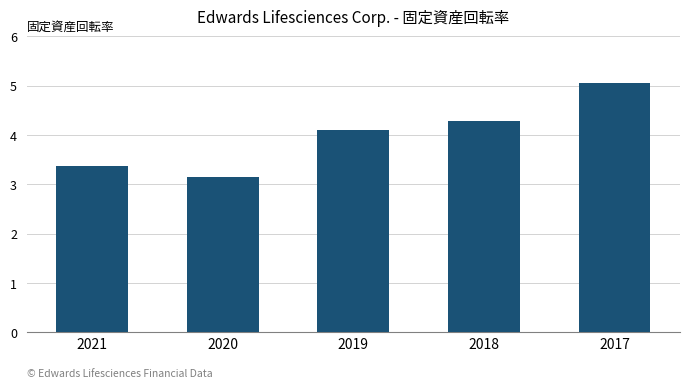

At which label does the data first exceed 4?

2019